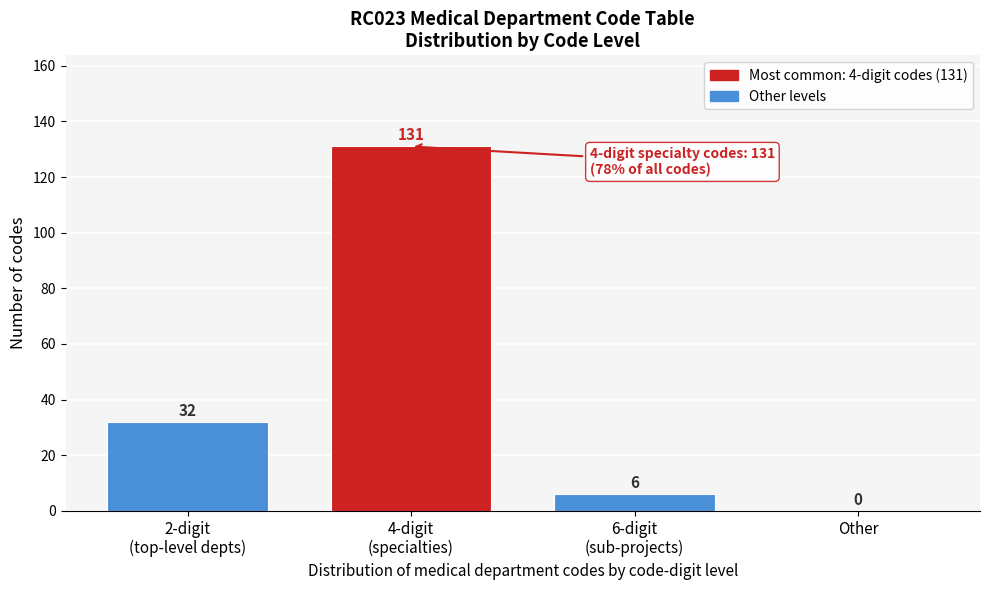

What is the maximum value shown in the chart?

131